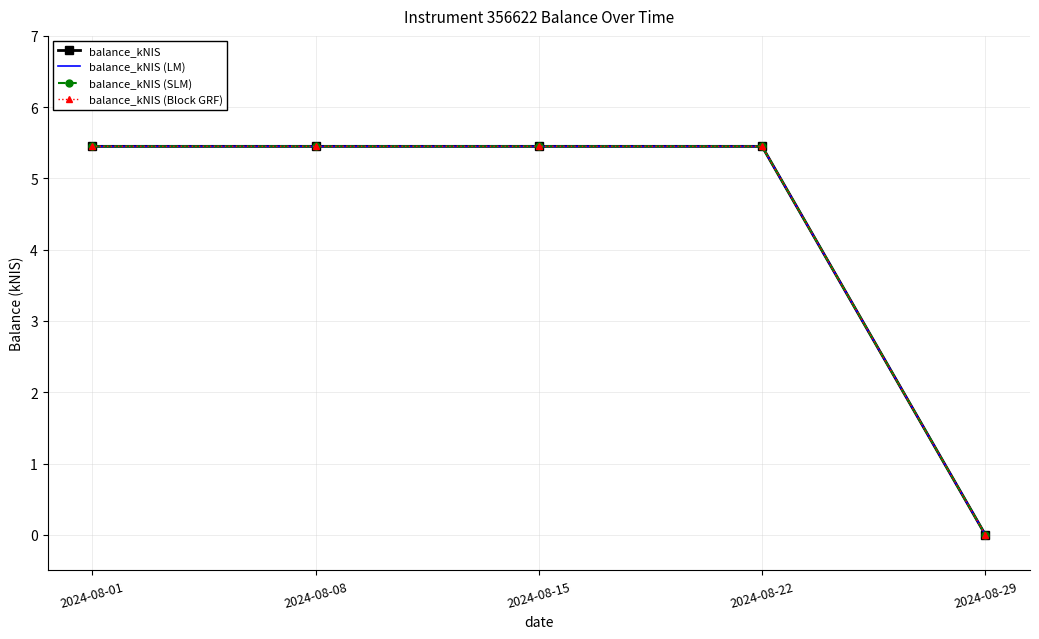

What value does the balance_kNIS series have at 2024-08-08?

5.5